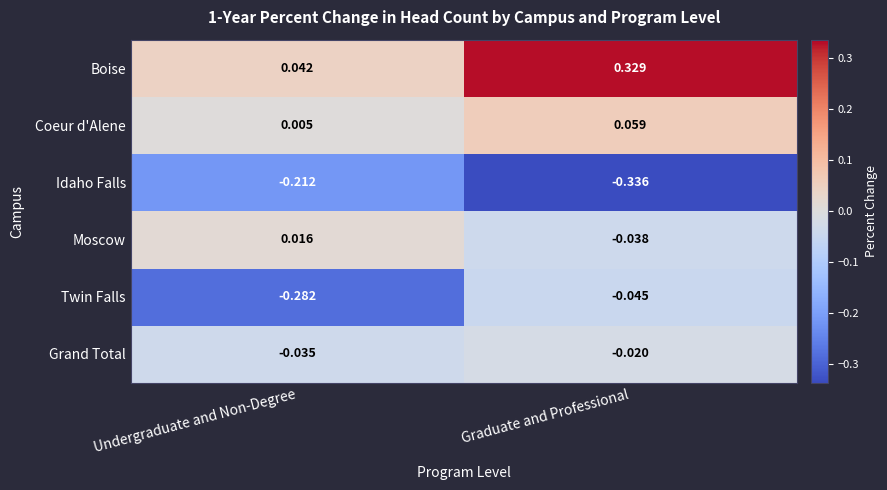

Between Undergraduate and Non-Degree and Graduate and Professional, which series saw the biggest shift?

Boise